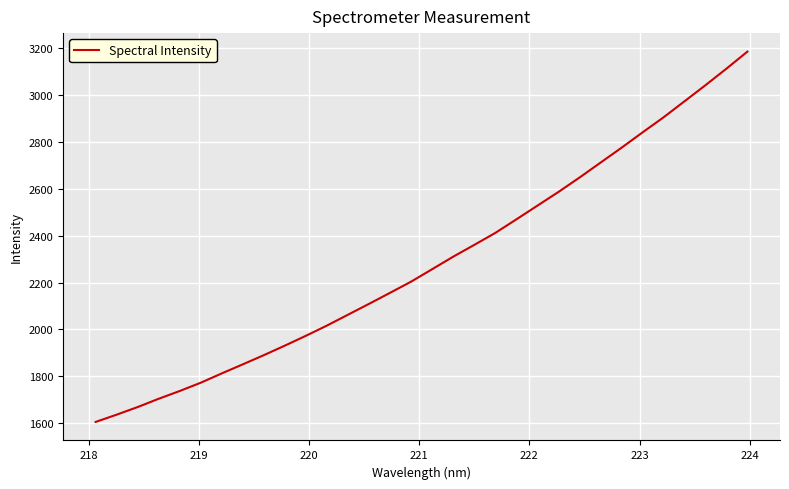

How many categories are shown in the chart?

32